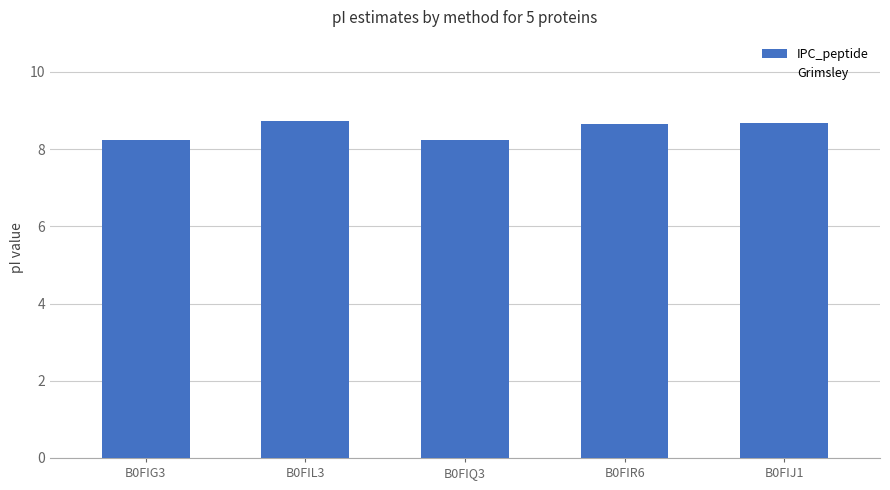

How many series are shown in this chart?

1